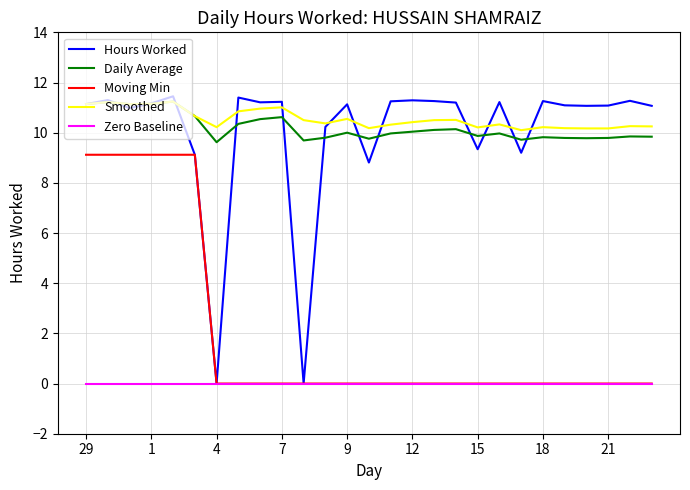

Which series has the largest range (max minus min)?

Hours Worked